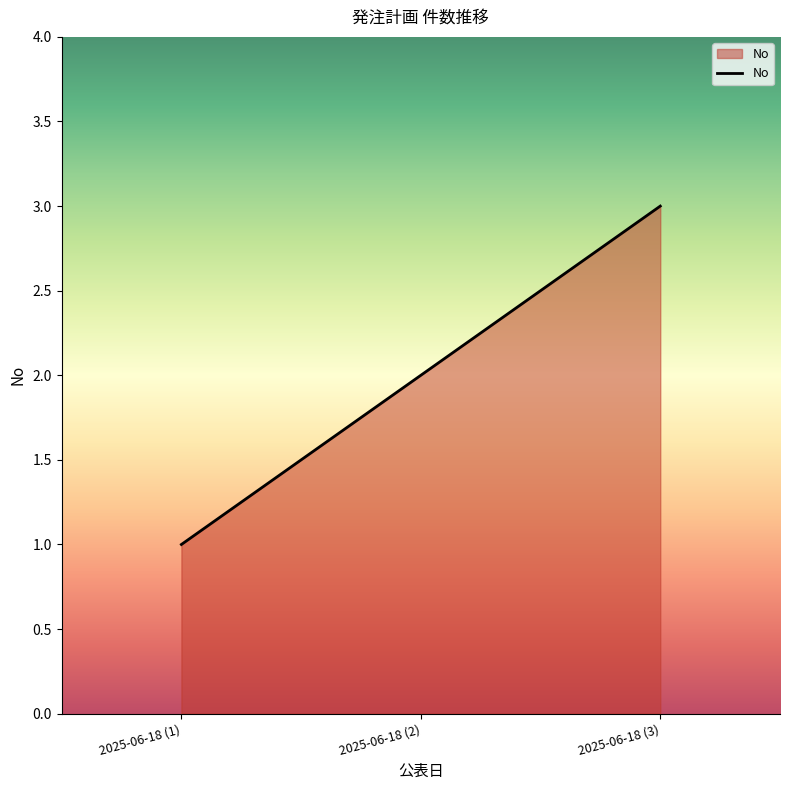

List the labels in order of value, smallest first.

2025-06-18 (1), 2025-06-18 (2), 2025-06-18 (3)